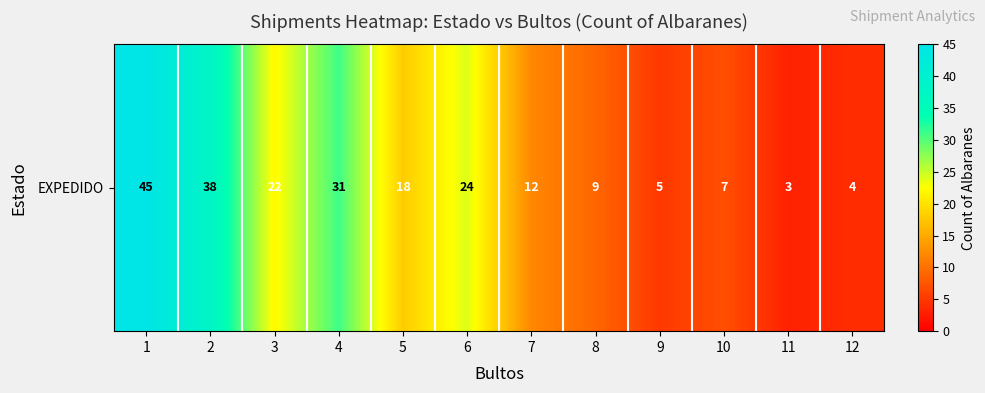

Reading right to left, what are all the values shown in this chart?

4	3	7	5	9	12	24	18	31	22	38	45